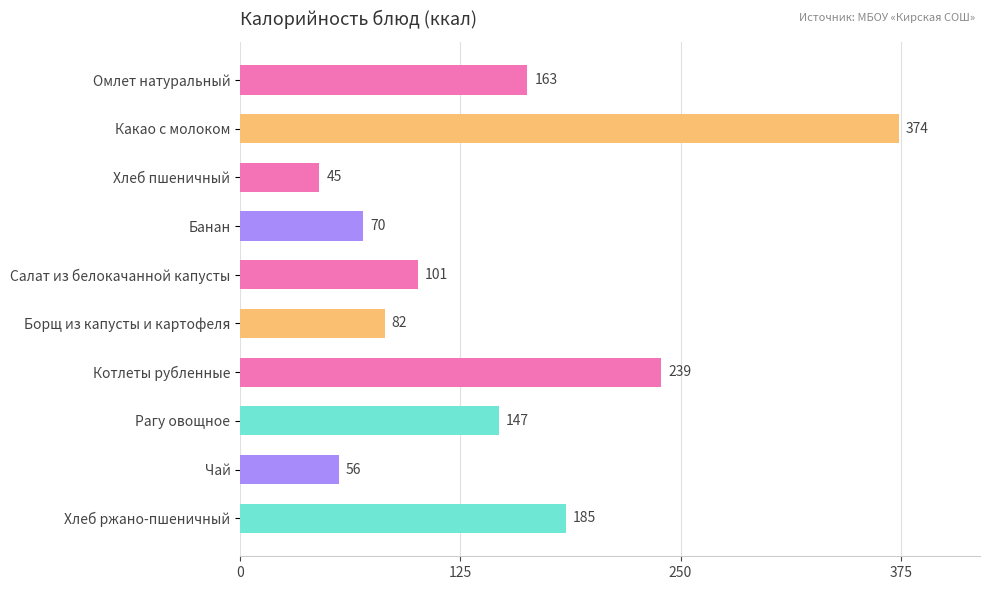

True or false: the data shows 87 at Чай.

False